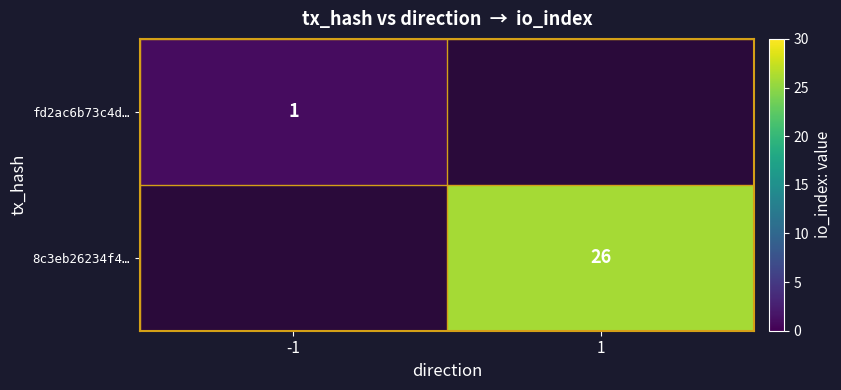

Is it true that fd2ac6b73c4d… equals 2 at -1?

False